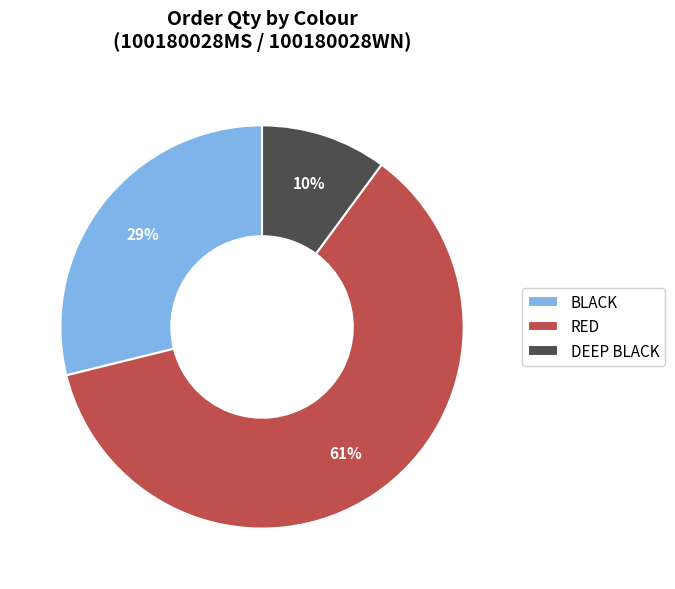

To the nearest percent, what is the combined percentage of BLACK and RED?

90%